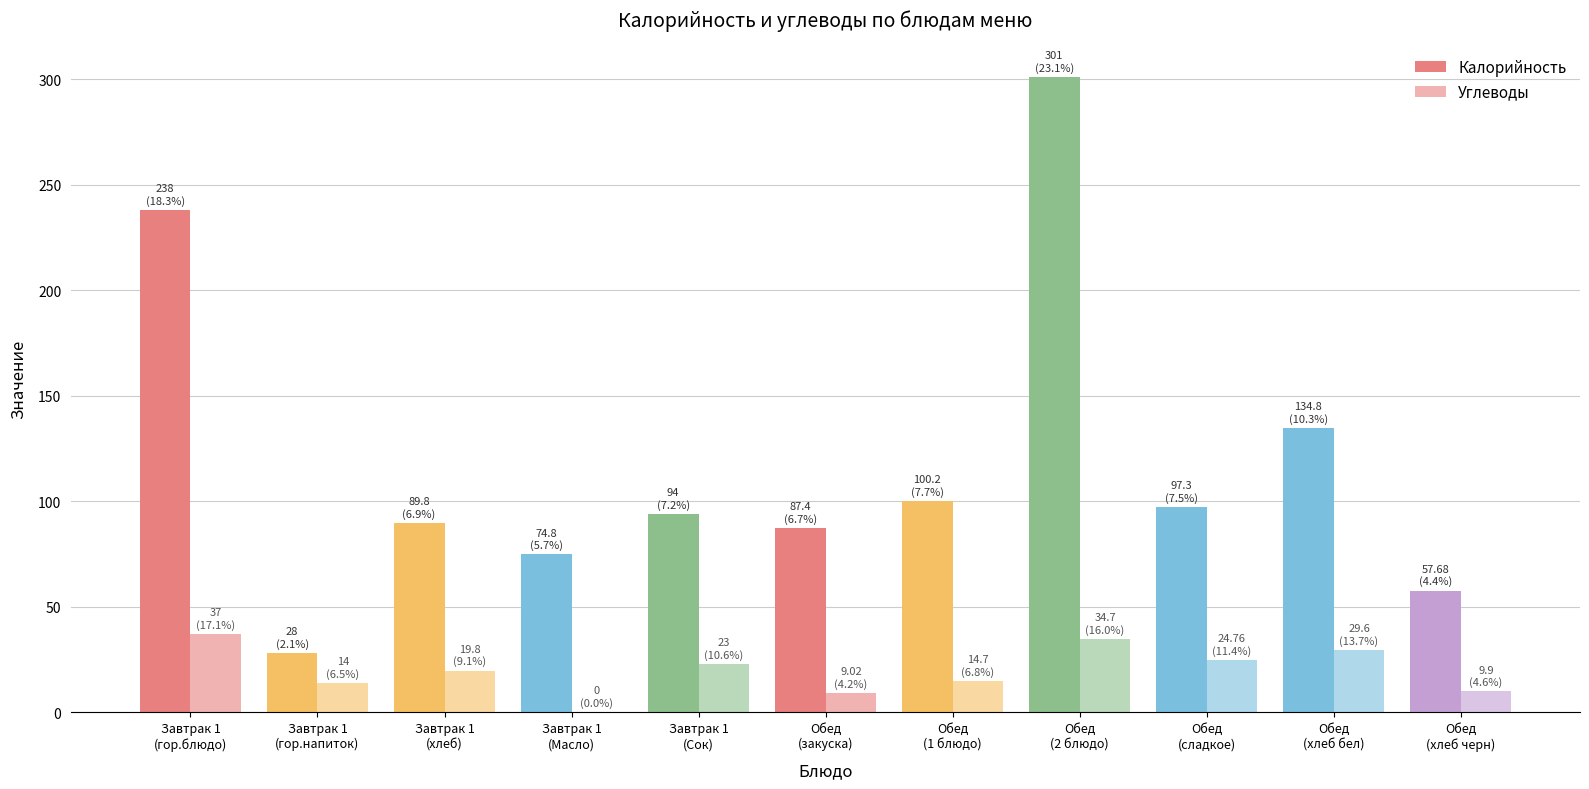

Does the chart contain stacked bars?

No